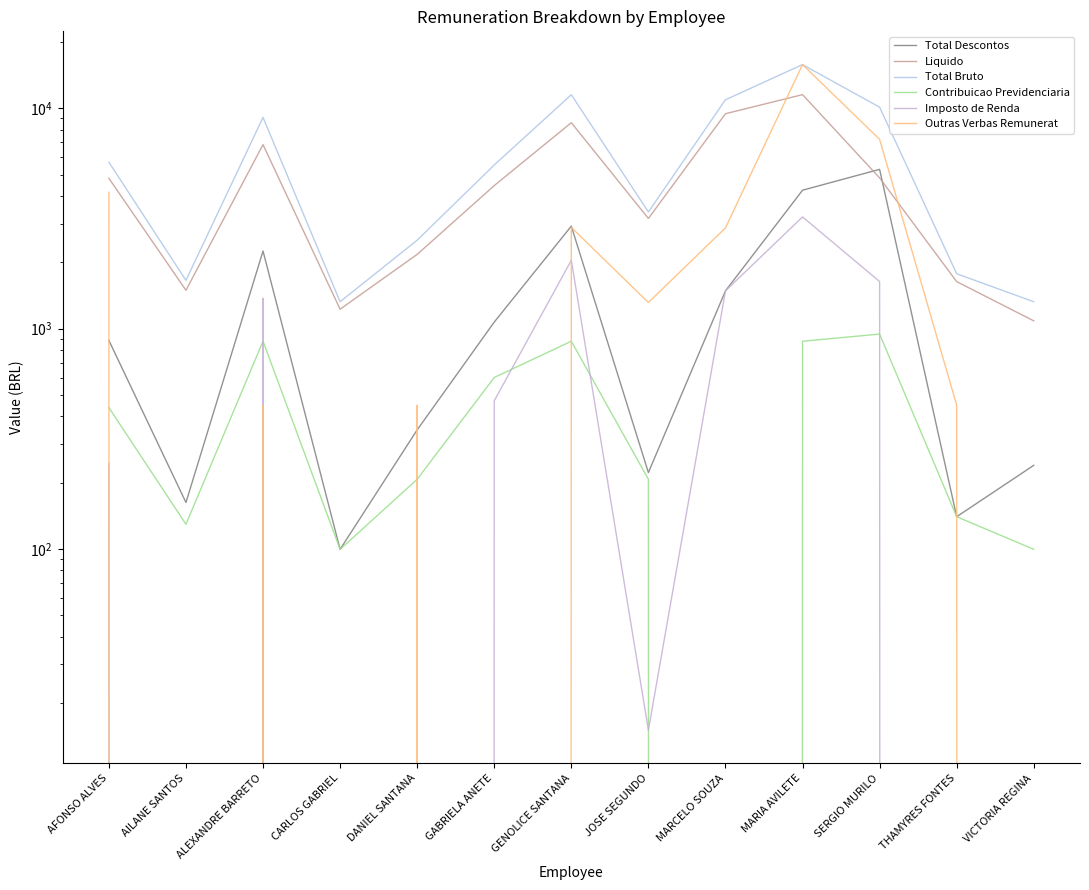

Is this an area chart (filled region under the line)?

No